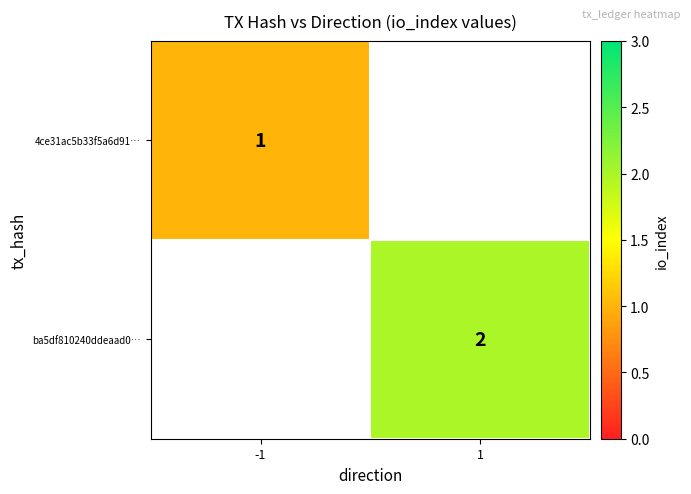

Is it true that ba5df810240ddeaad0… equals 1 at 1?

False